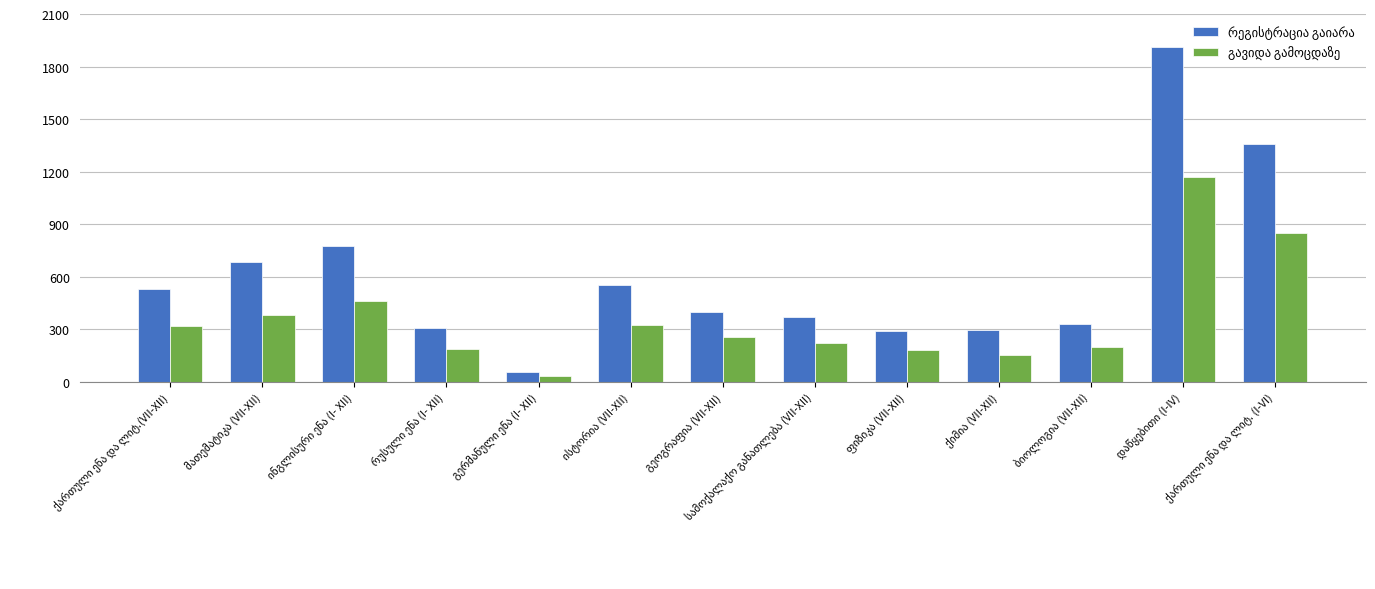

At which category does the chart reach its minimum across all series?

გერმანული ენა (I- XII)